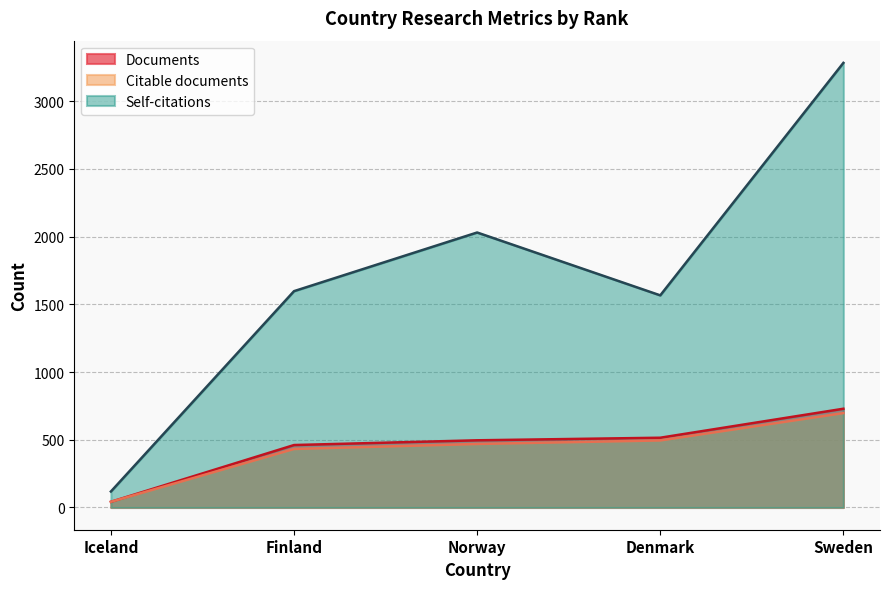

Reading left to right, extract all data points from this chart.

Documents: 42	461	496	515	729
Citable documents: 42	432	469	495	697
Self-citations: 118	1597	2030	1566	3282